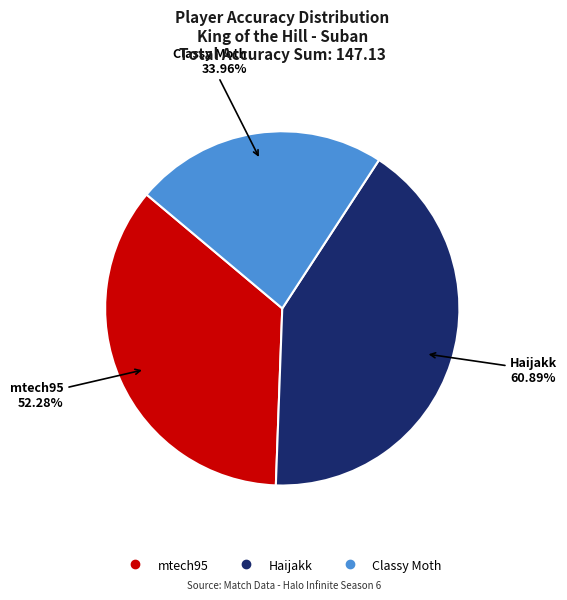

True or false: Classy Moth accounts for 23% of the total.

True